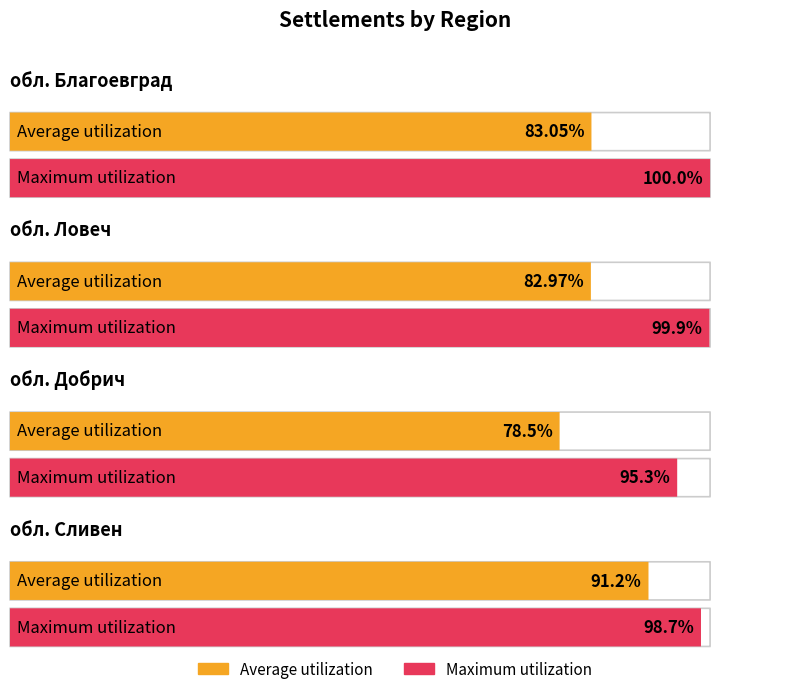

Between обл. Добрич and обл. Сливен, which is larger?

обл. Сливен